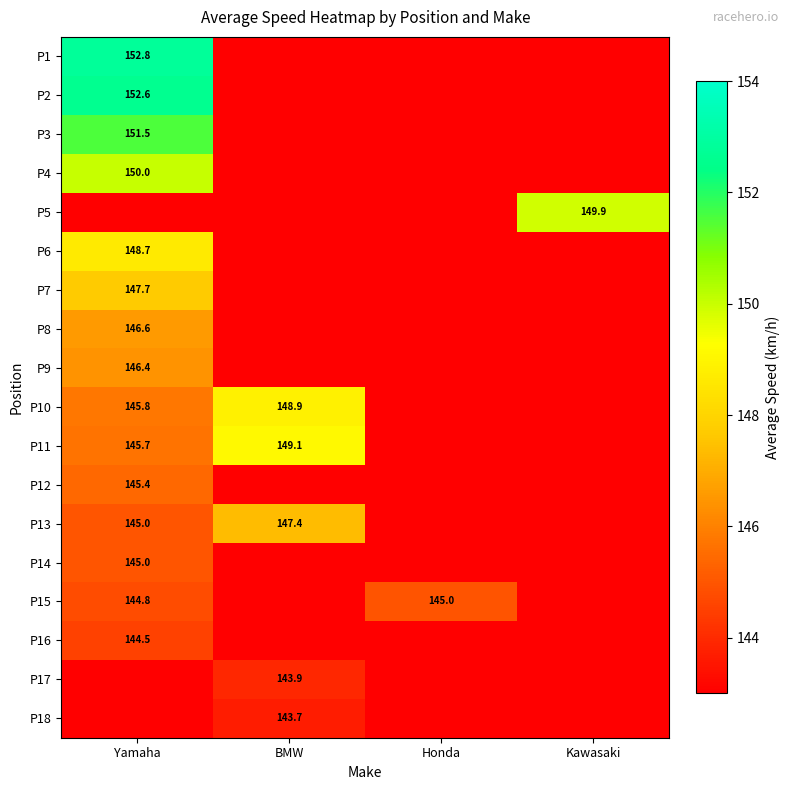

What is the smallest value displayed?

143.7